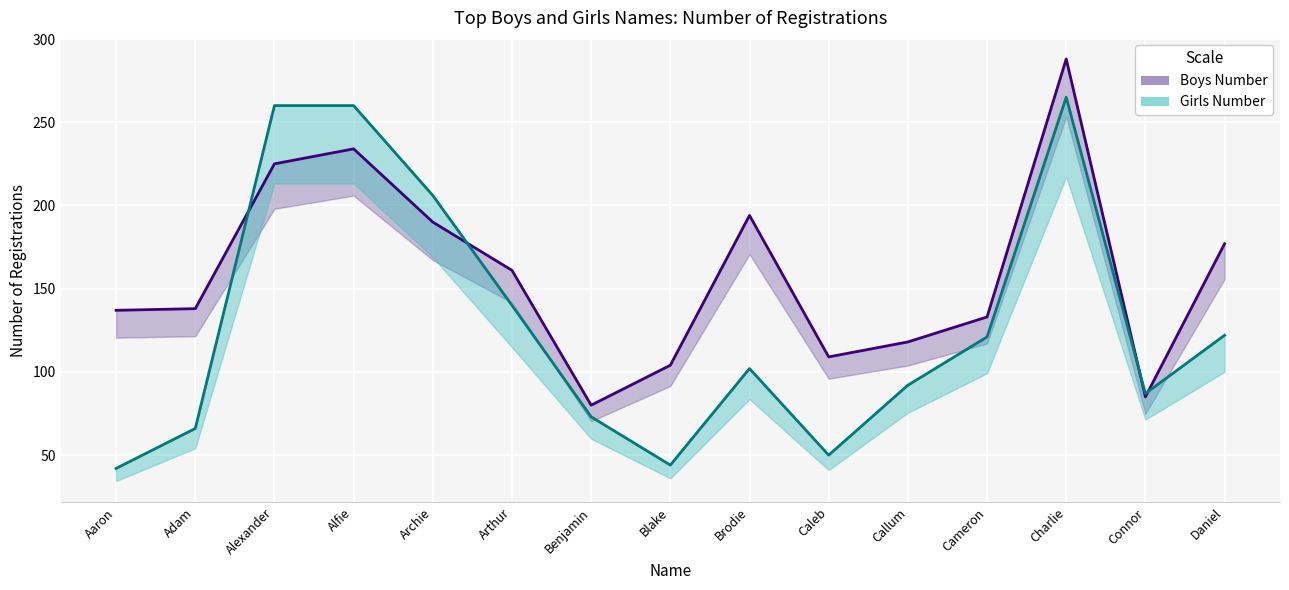

Read the Girls Number value at Cameron.

121